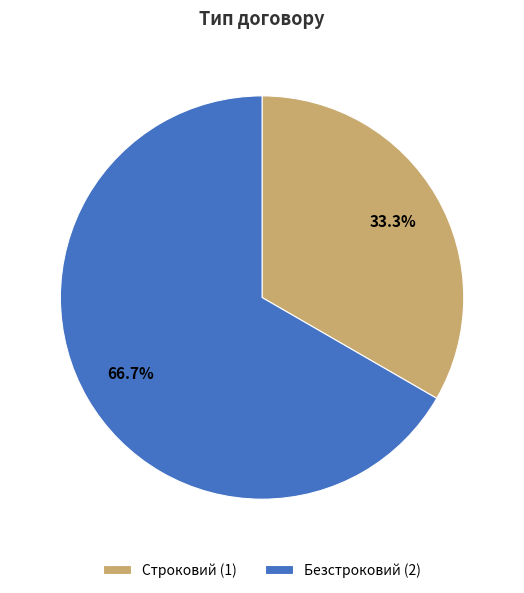

How many segments does this pie chart have?

2